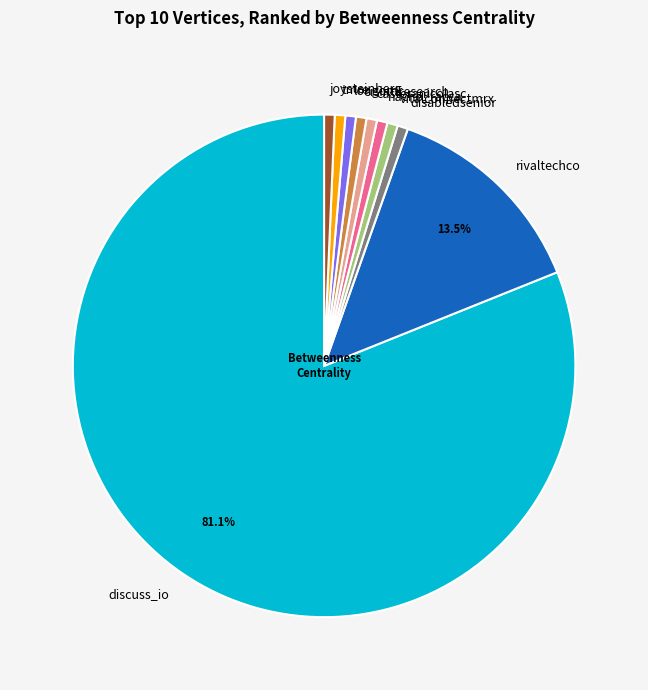

The casteranicolasc slice represents 15% of the pie. True or false?

False